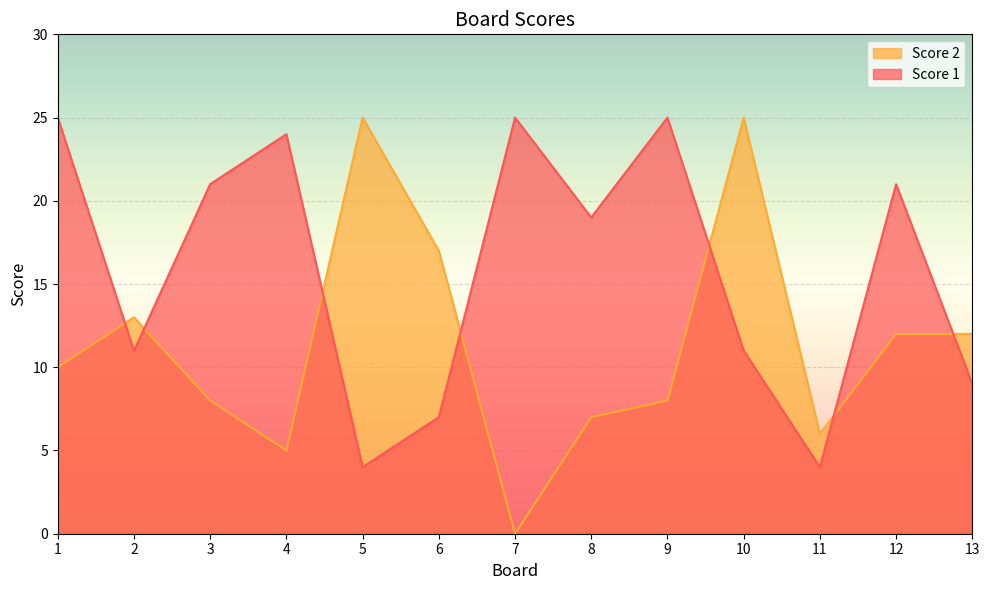

Which series changed the most between 2 and 7?

Score 1